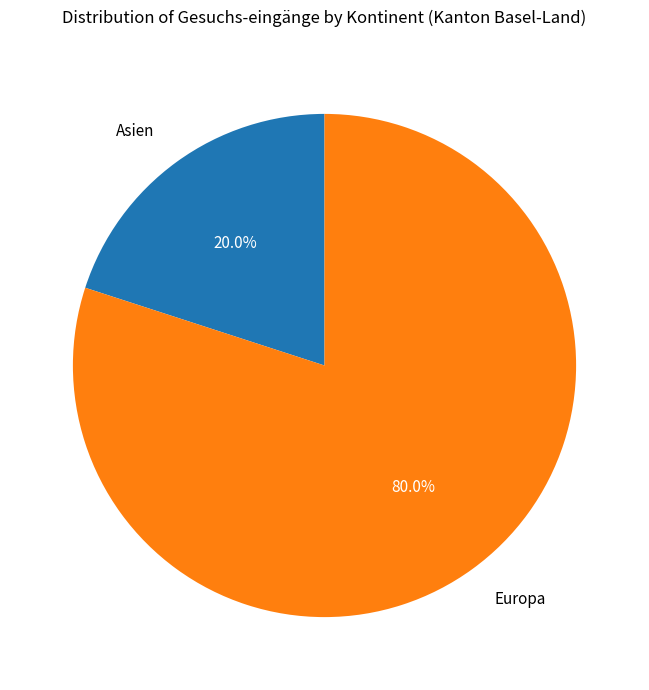

What percentage is the Europa slice, to the nearest percent?

80%